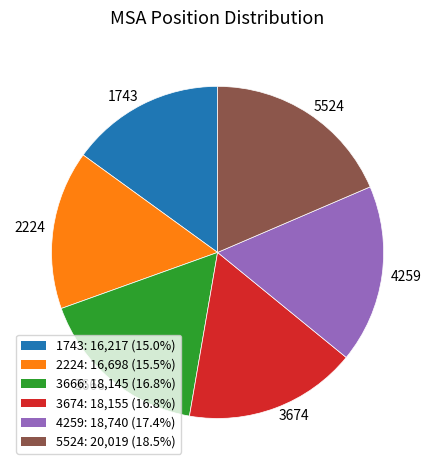

Is there any slice that represents more than half of the pie?

No